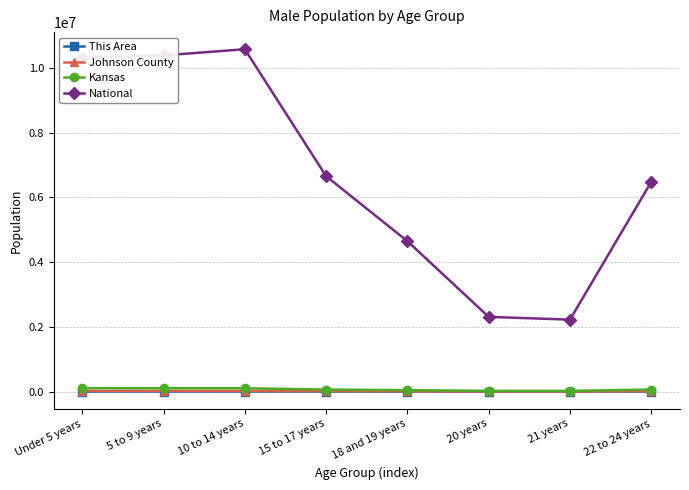

Read the National value at 10 to 14 years, to the nearest 10.

10579860